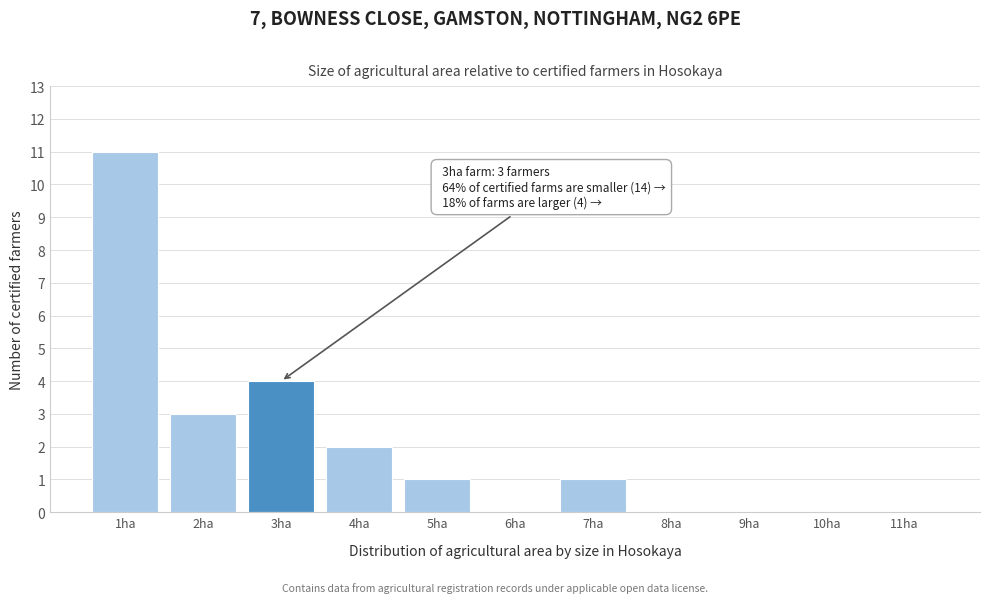

Reading left to right, what are all the values shown in this chart?

1ha=11	2ha=3	3ha=4	4ha=2	5ha=1	6ha=0	7ha=1	8ha=0	9ha=0	10ha=0	11ha=0